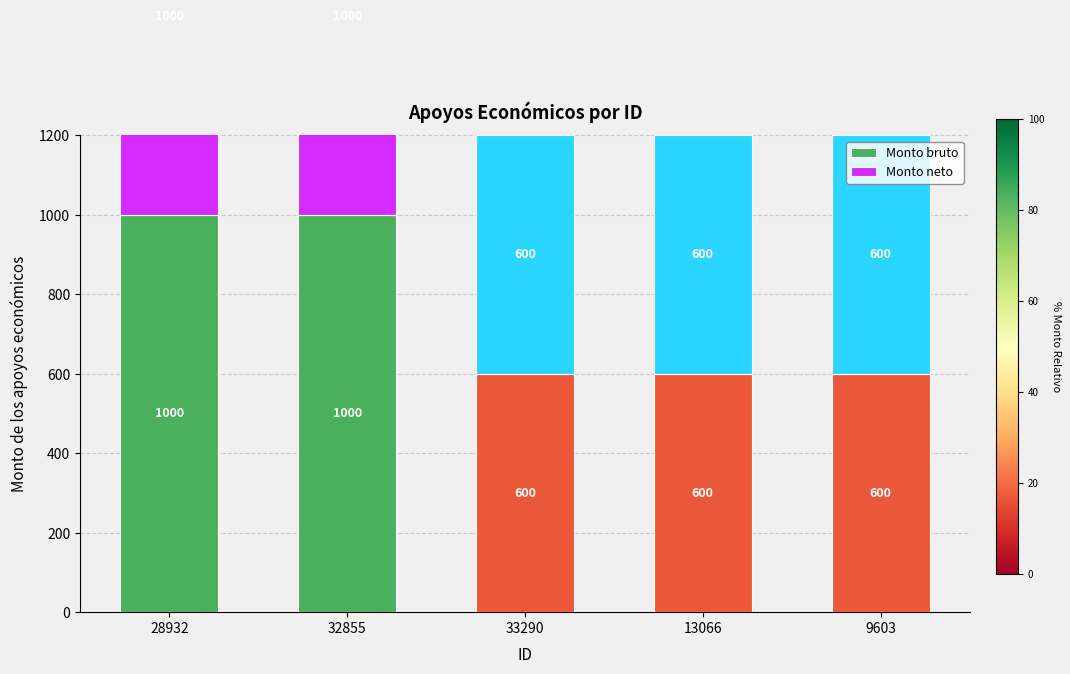

What is the difference between the second highest and minimum values in the Monto neto series?

400